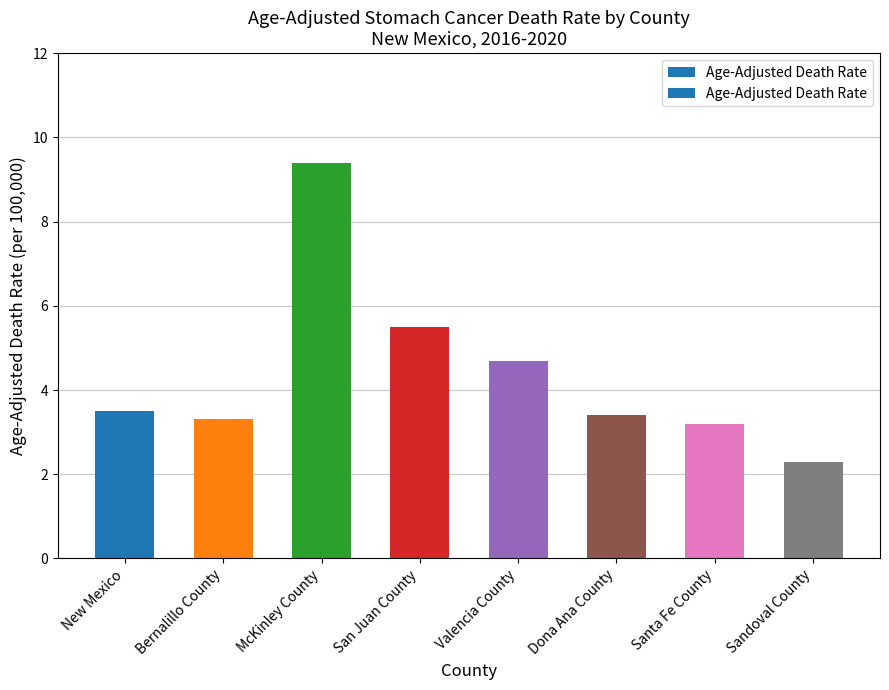

How many values are below 3?

1